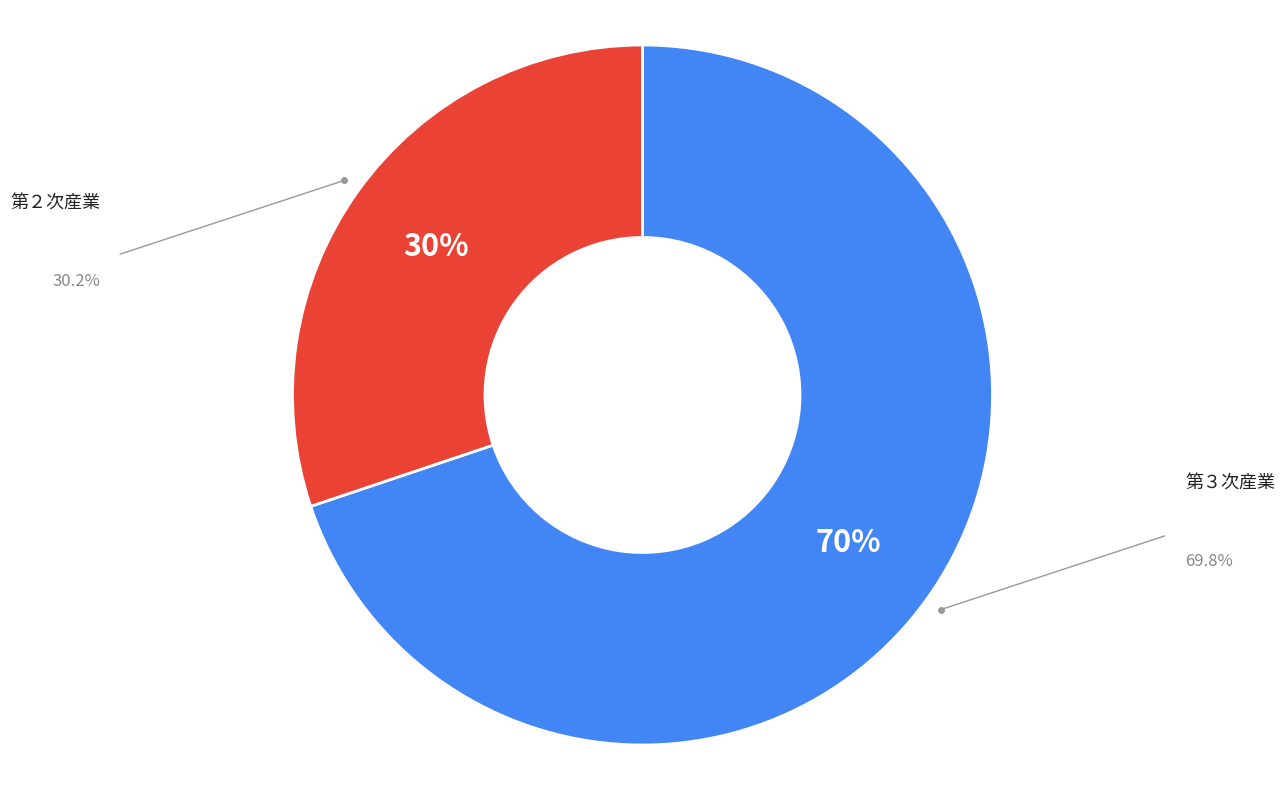

To the nearest percent, what is the average slice percentage?

50%